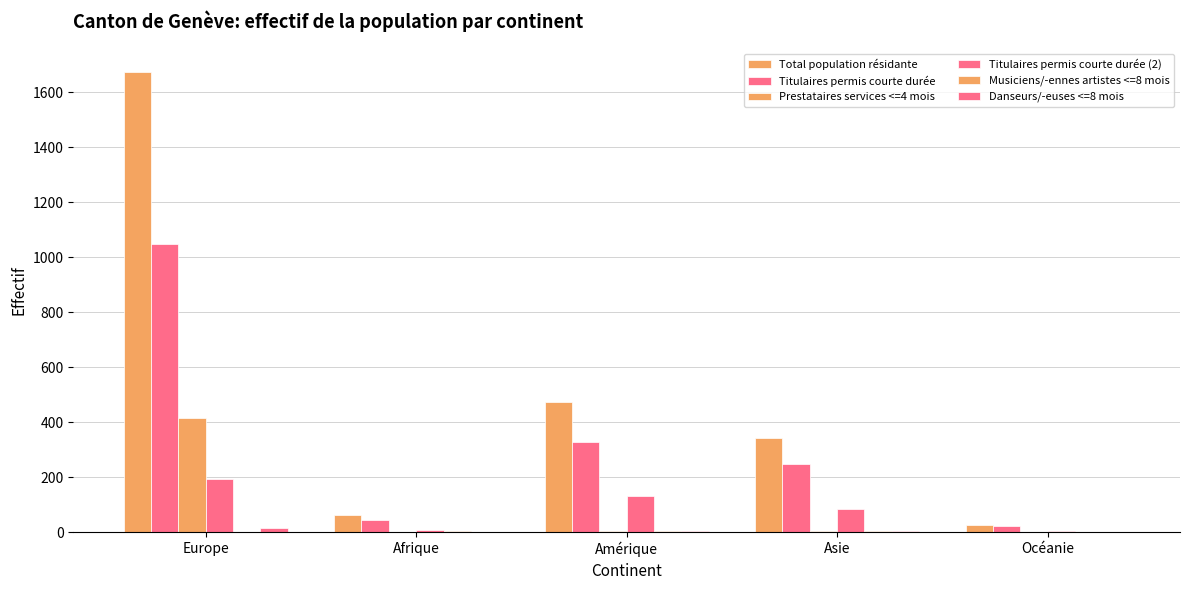

How many data points does each series have?

5